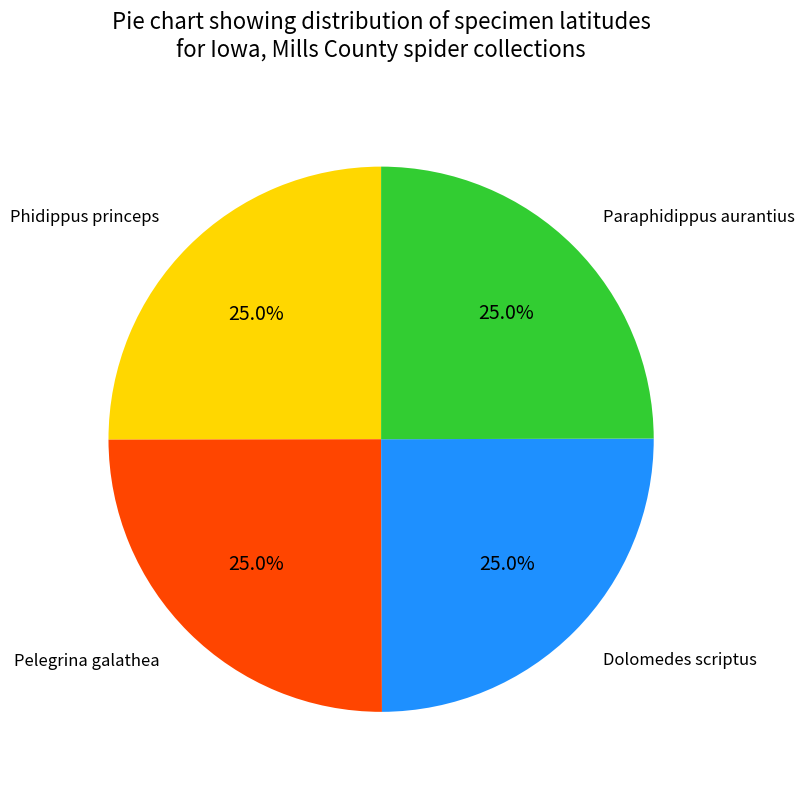

Is there a majority slice in this chart?

No